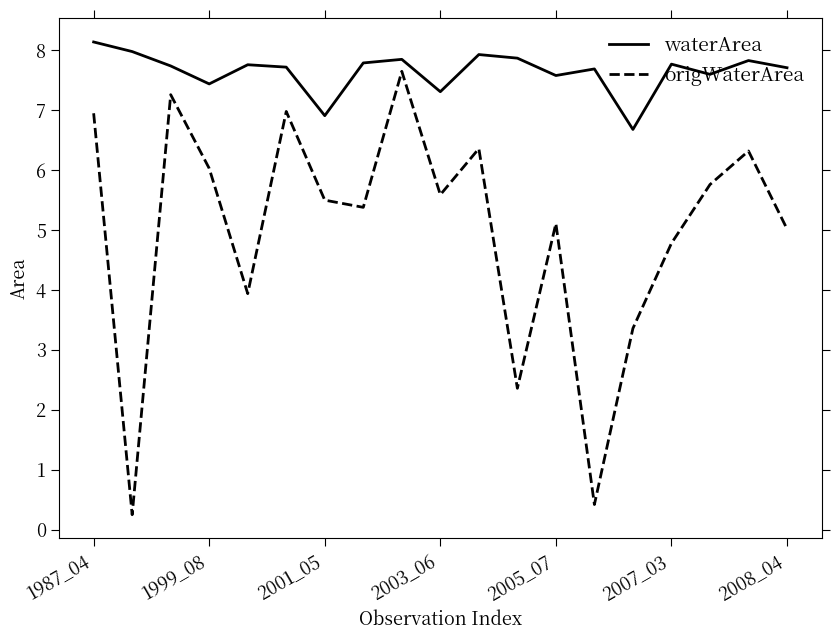

What is the difference between the maximum and minimum values in the waterArea series?

1.5